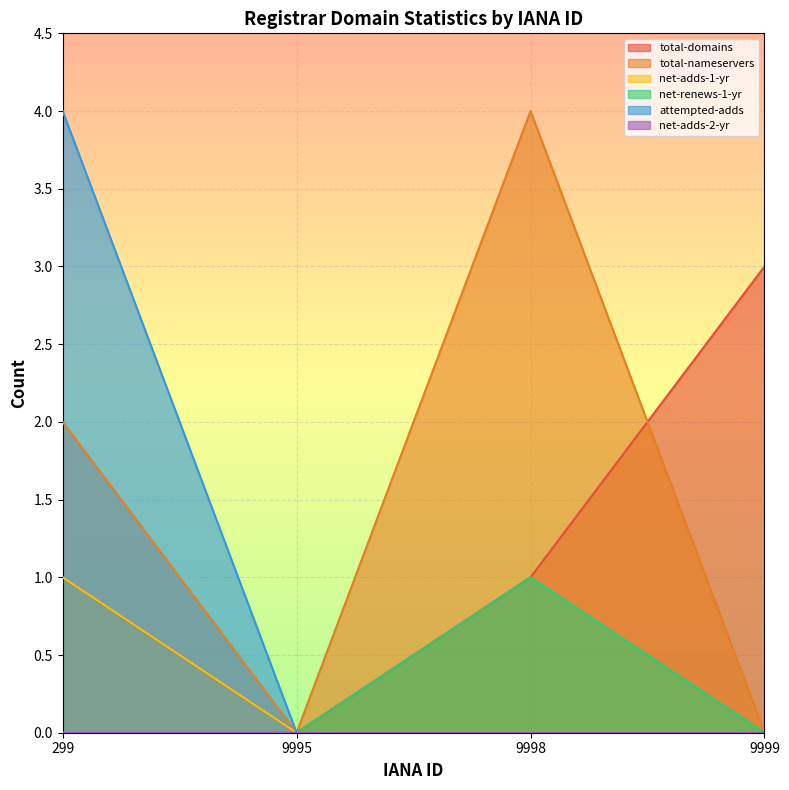

What is the sum of all total-domains values?

5